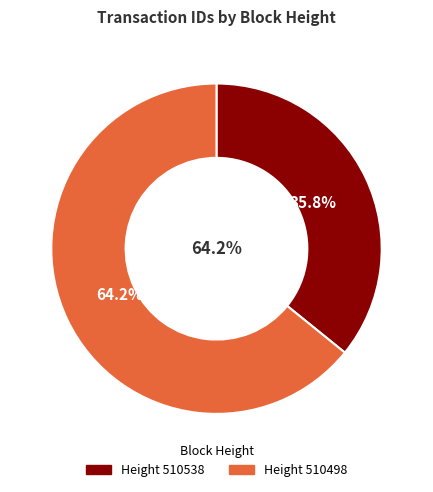

Rank the categories by value from highest to lowest.

510498, 510538